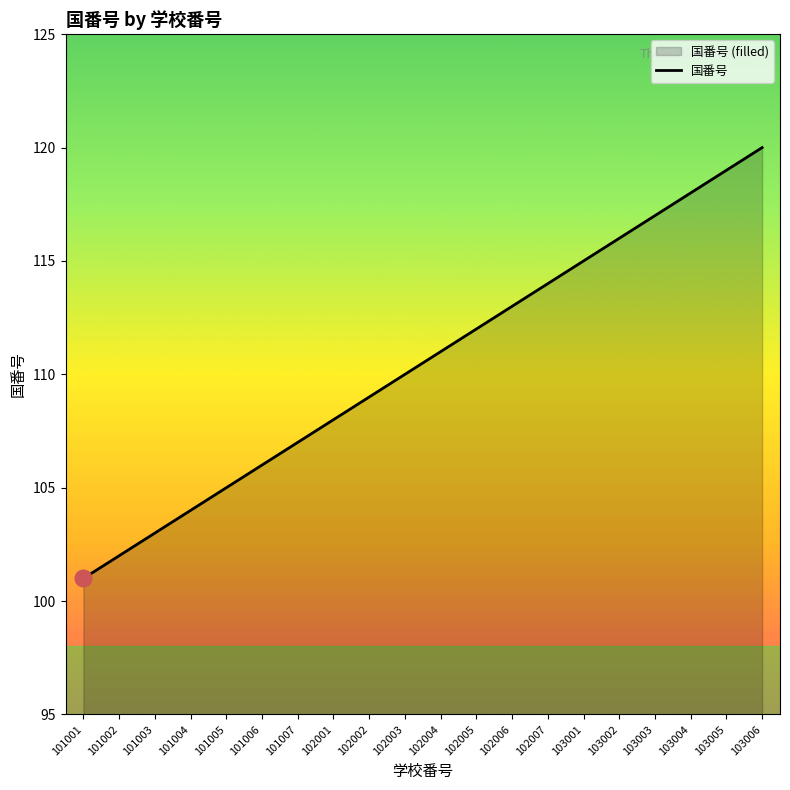

Between 101003 and 102002, which is larger?

102002